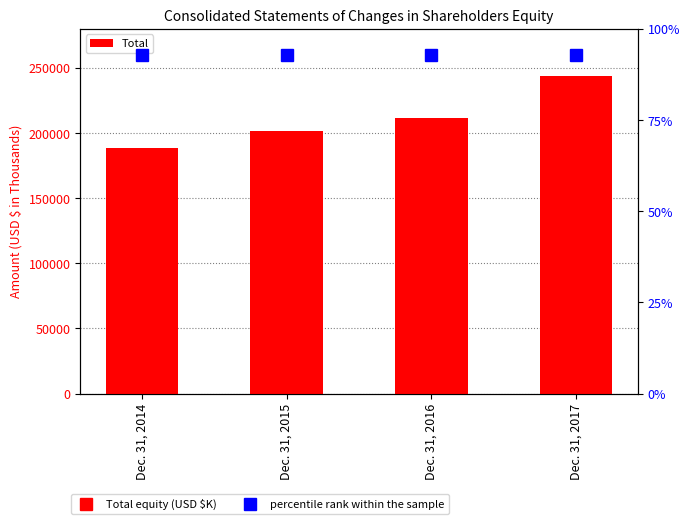

True or false: the data shows 433837 at Dec. 31, 2017.

False